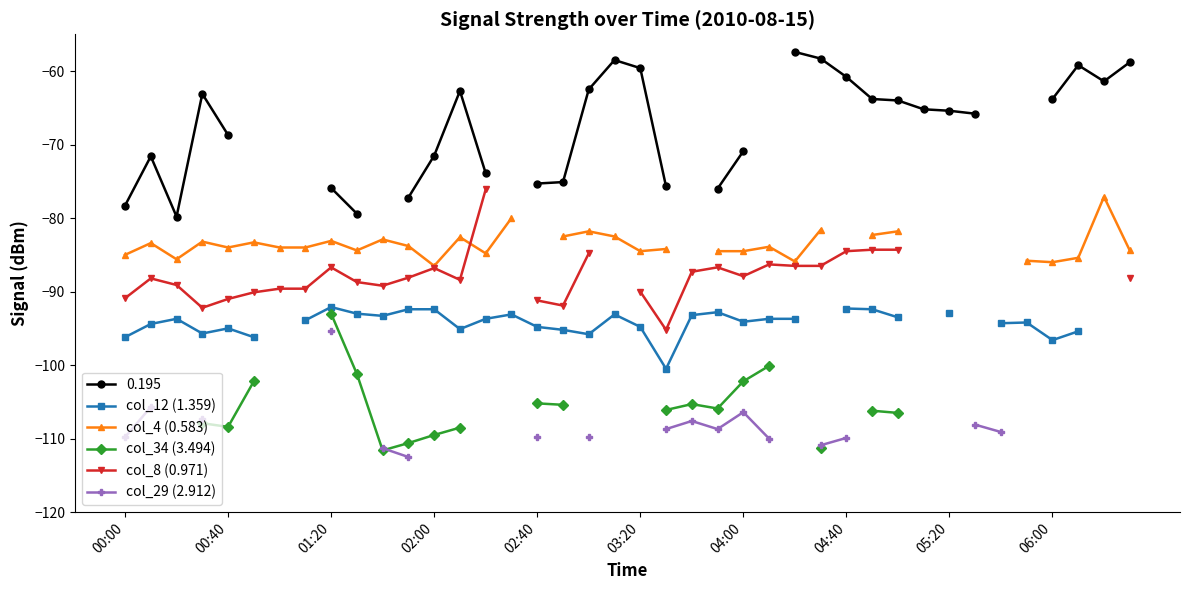

How many values in the col_29 (2.912) series exceed -107?

3